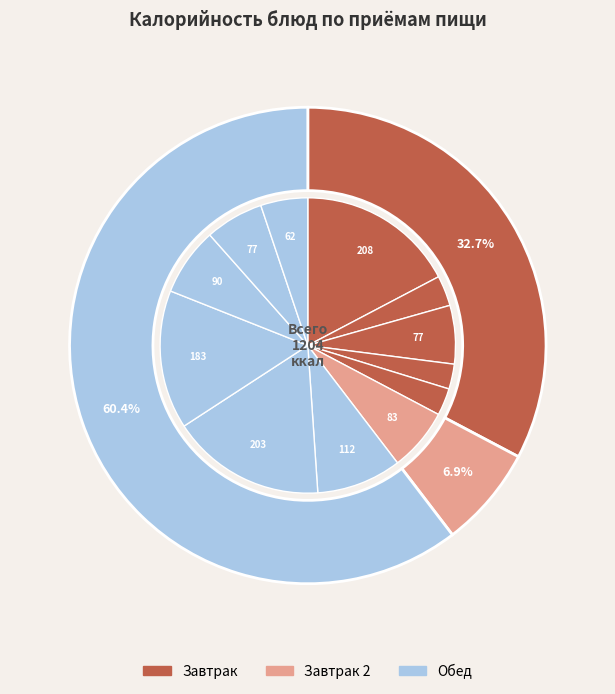

To the nearest percent, what is the combined percentage of Хлеб пшеничный and Чай с сахаром?

10%